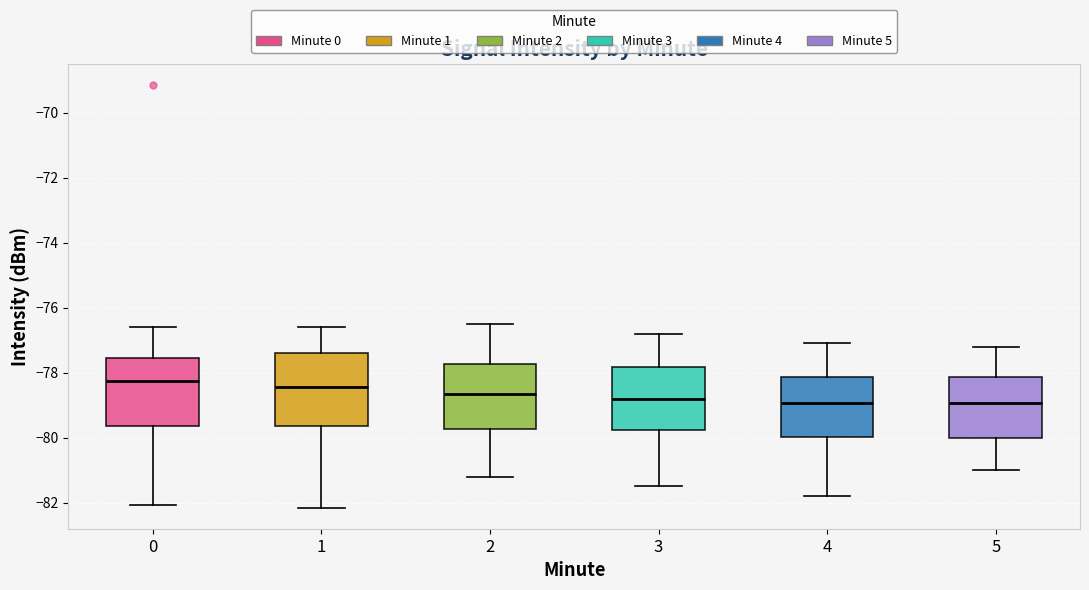

Reading left to right, read every box against the y-axis: the position of its median line, the range the box covers, and the ends of its whiskers. The values are not printed on the chart, so give them approximately, as read against the axis.

0: median -78.2, box -79.6 to -77.6, whiskers -82.0 to -76.6
1: median -78.4, box -79.6 to -77.4, whiskers -82.2 to -76.6
2: median -78.6, box -79.8 to -77.8, whiskers -81.2 to -76.4
3: median -78.8, box -79.8 to -77.8, whiskers -81.4 to -76.8
4: median -79.0, box -80.0 to -78.2, whiskers -81.8 to -77.0
5: median -79.0, box -80.0 to -78.2, whiskers -81.0 to -77.2